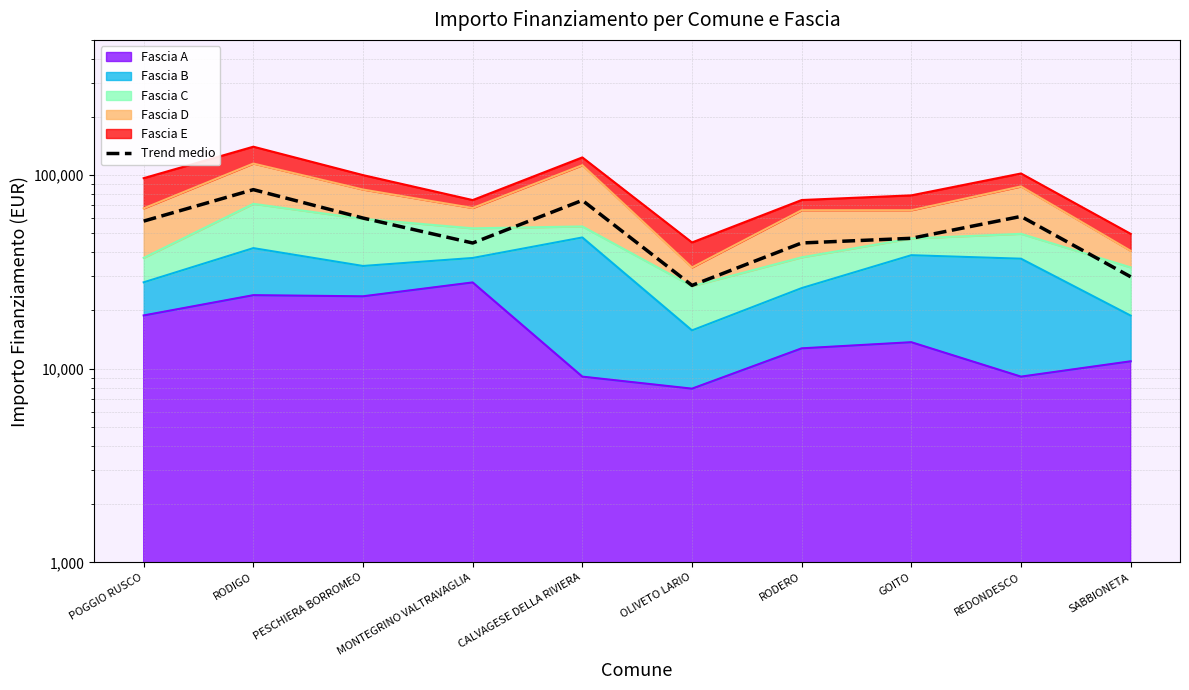

Reading left to right, what are all the values shown in this chart?

57910.2	84198.0	60051.6	44625.6	74127.0	26950.8	44647.8	47196.6	61230.0	29864.4